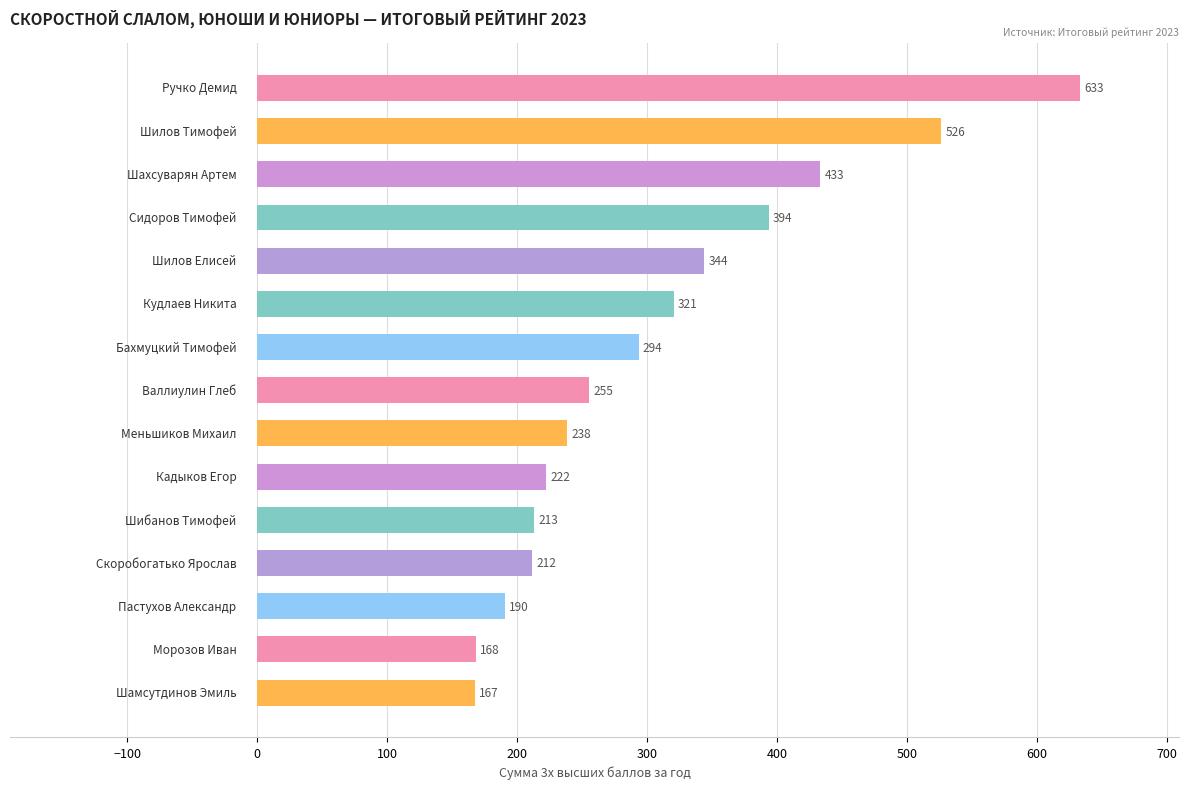

What is the change in value from 100 to 400?

-100.0